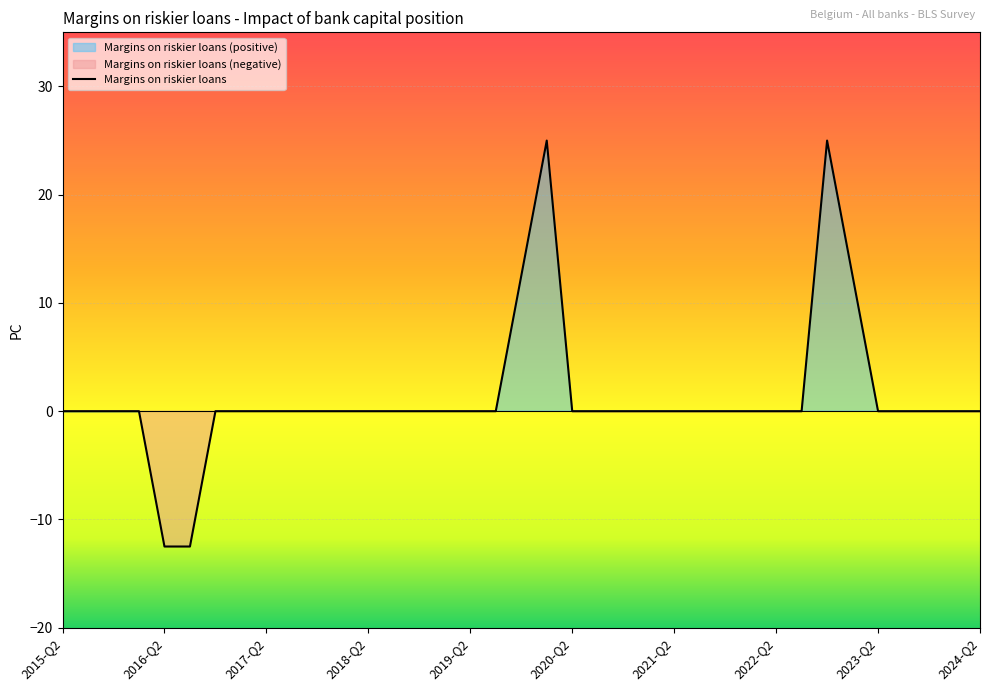

Rank the categories by value from highest to lowest.

2020-Q1, 2022-Q4, 2019-Q4, 2023-Q1, 2015-Q2, 2015-Q3, 2015-Q4, 2016-Q1, 2016-Q4, 2017-Q1, 2017-Q2, 2017-Q3, 2017-Q4, 2018-Q1, 2018-Q2, 2018-Q3, 2018-Q4, 2019-Q1, 2019-Q2, 2019-Q3, 2020-Q2, 2020-Q3, 2020-Q4, 2021-Q1, 2021-Q2, 2021-Q3, 2021-Q4, 2022-Q1, 2022-Q2, 2022-Q3, 2023-Q2, 2023-Q3, 2023-Q4, 2024-Q1, 2024-Q2, 2016-Q2, 2016-Q3